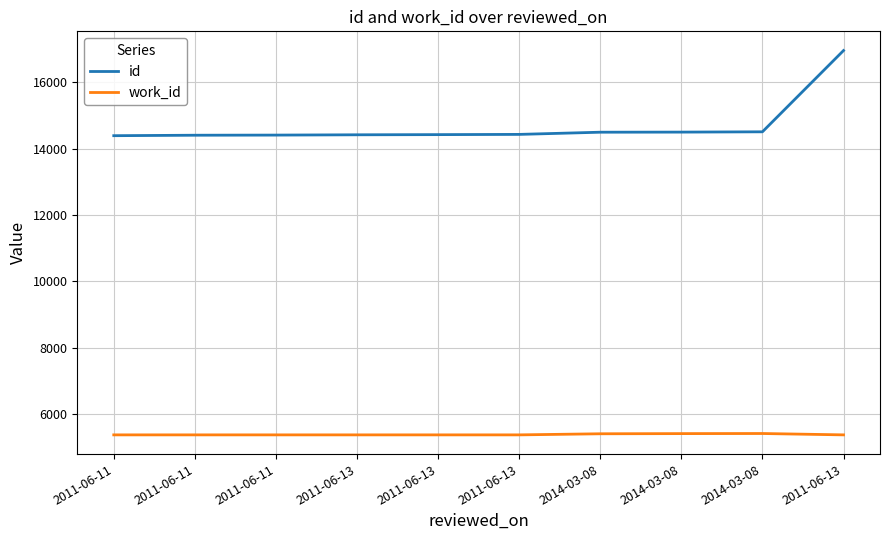

Where is work_id nearest to the value 5386?

2014-03-08